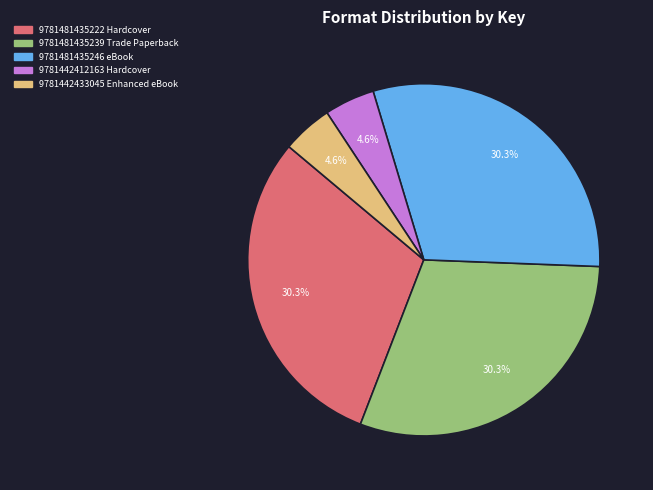

How much of the chart is everything except 9781481435239 Trade Paperback?

69.7%